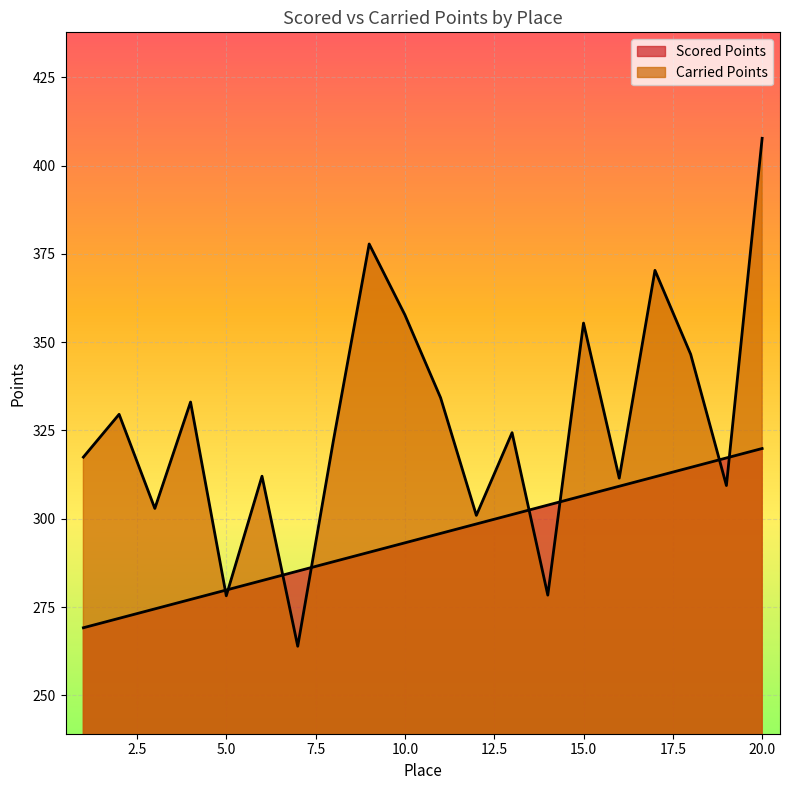

What is the difference between the Scored Points values at 2 and 10?

21.4